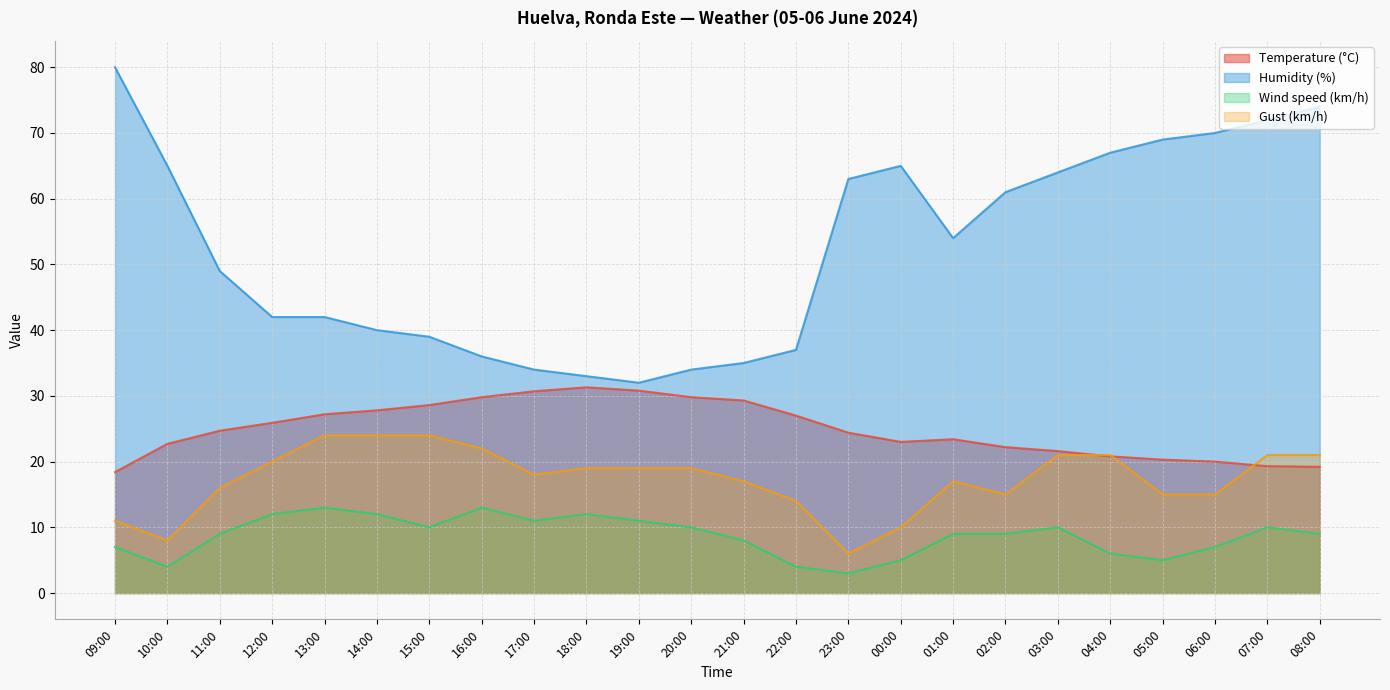

True or false: Temperature (°C) and Wind speed (km/h) intersect in this chart.

False